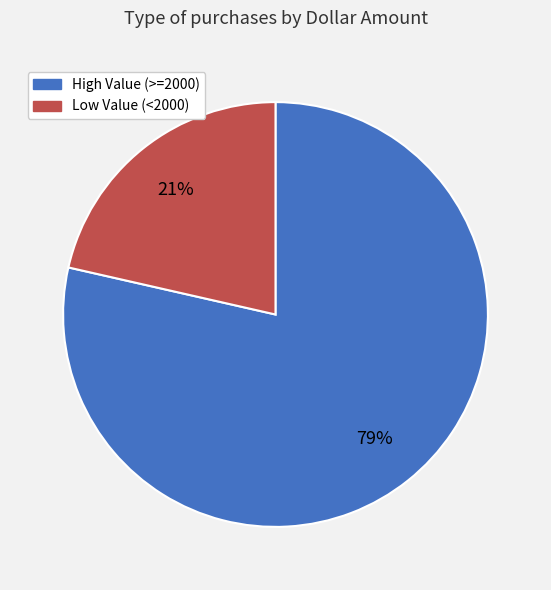

Rank the categories by value from lowest to highest.

Low Value (<2000), High Value (>=2000)